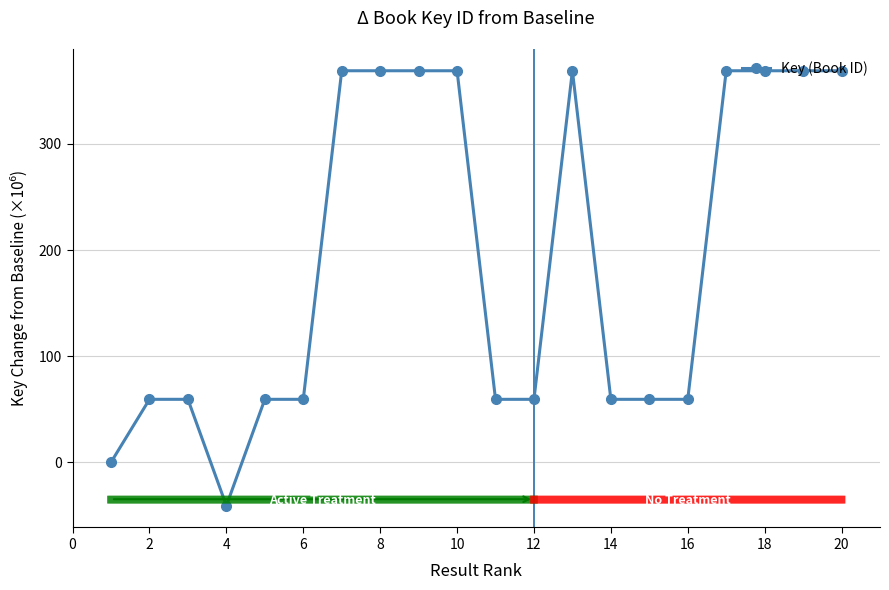

What is the maximum value shown in the chart?

368.9